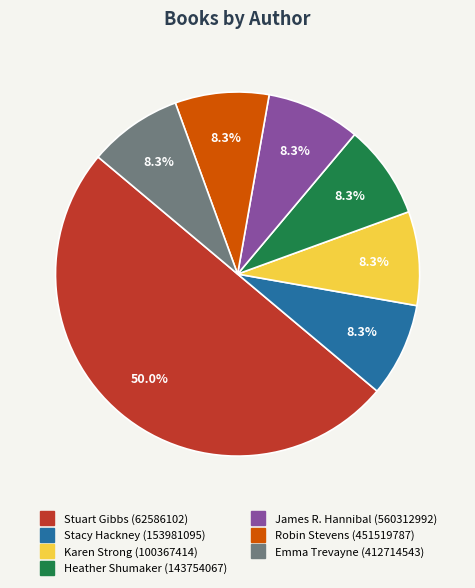

Which category has the biggest portion of the pie?

Stuart Gibbs (62586102)